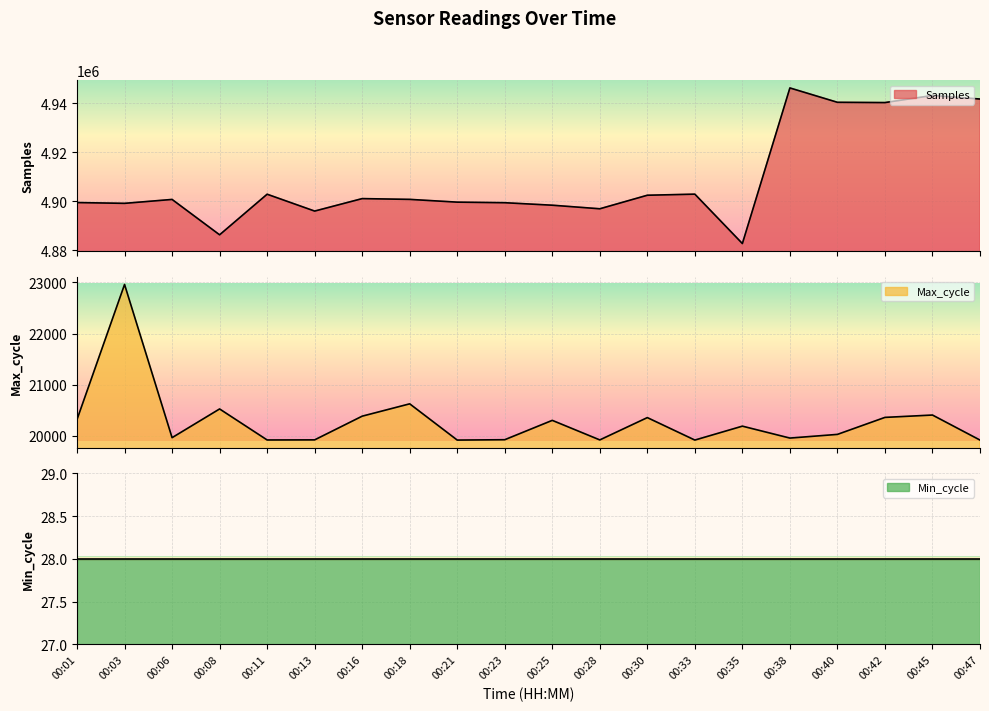

Which series has the widest spread of values?

Samples